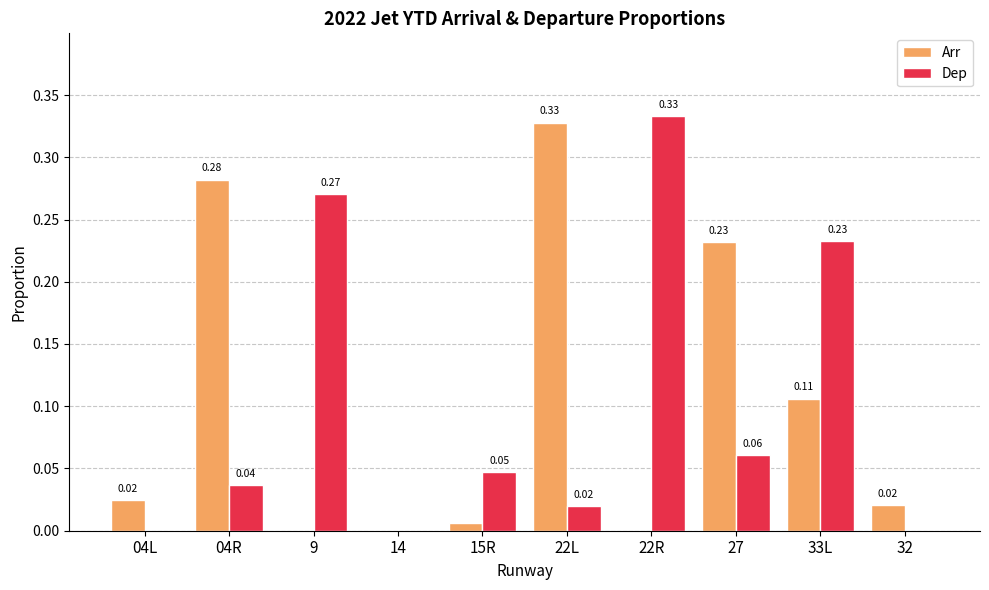

How many data points in Dep are above 0?

7